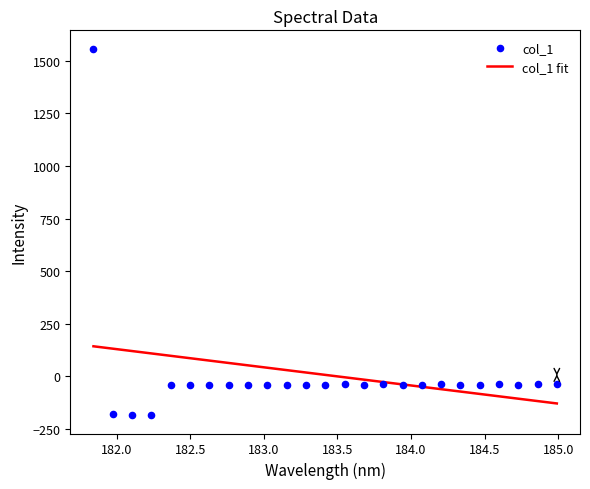

Which has a higher value, 182.7613026778 or 184.46687888?

184.46687888